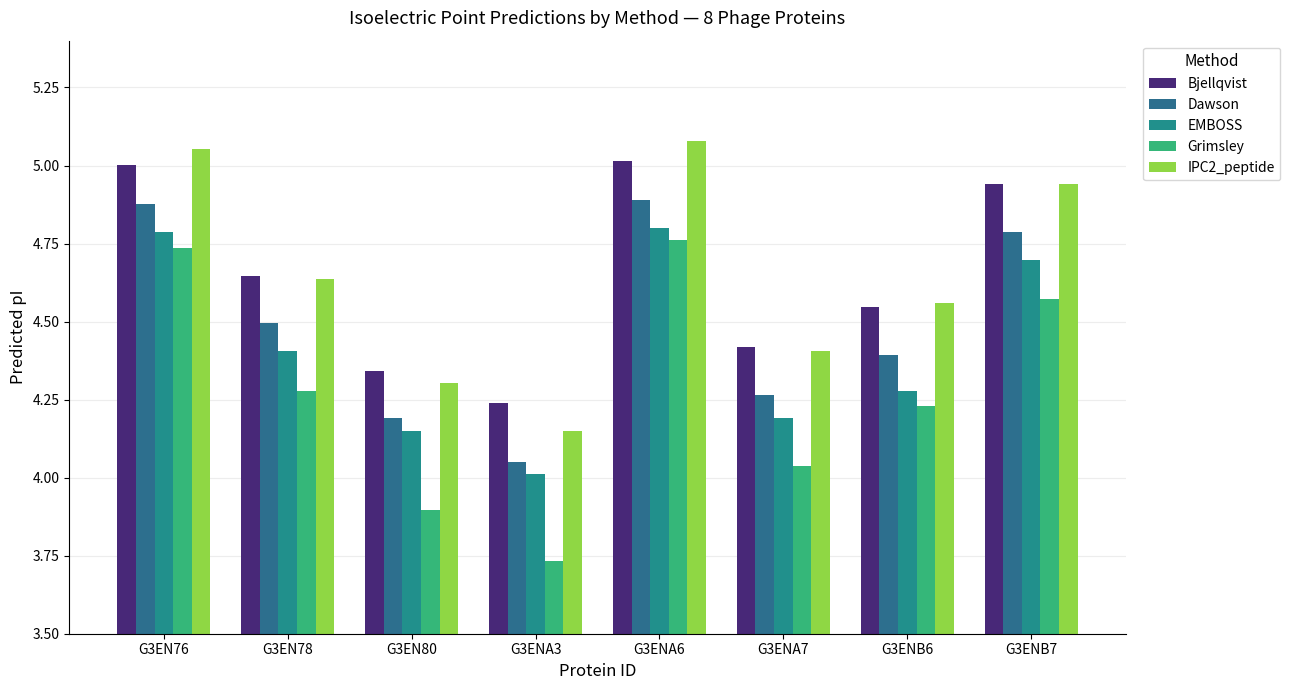

How many bars are there in total?

40